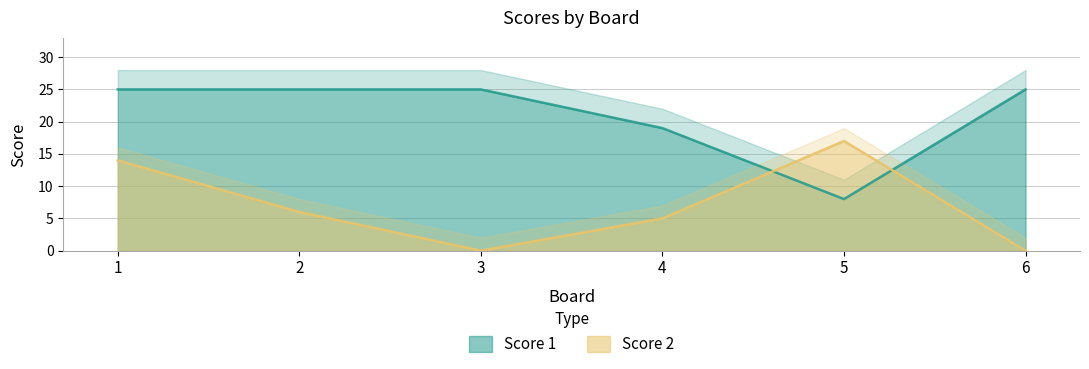

What is the maximum value for Score 2?

17